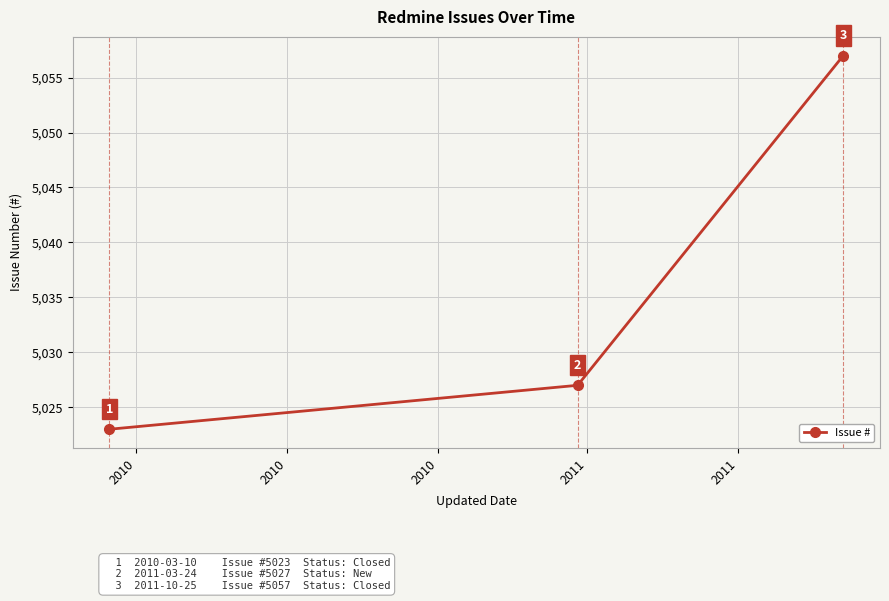

What is the smallest value displayed?

5023